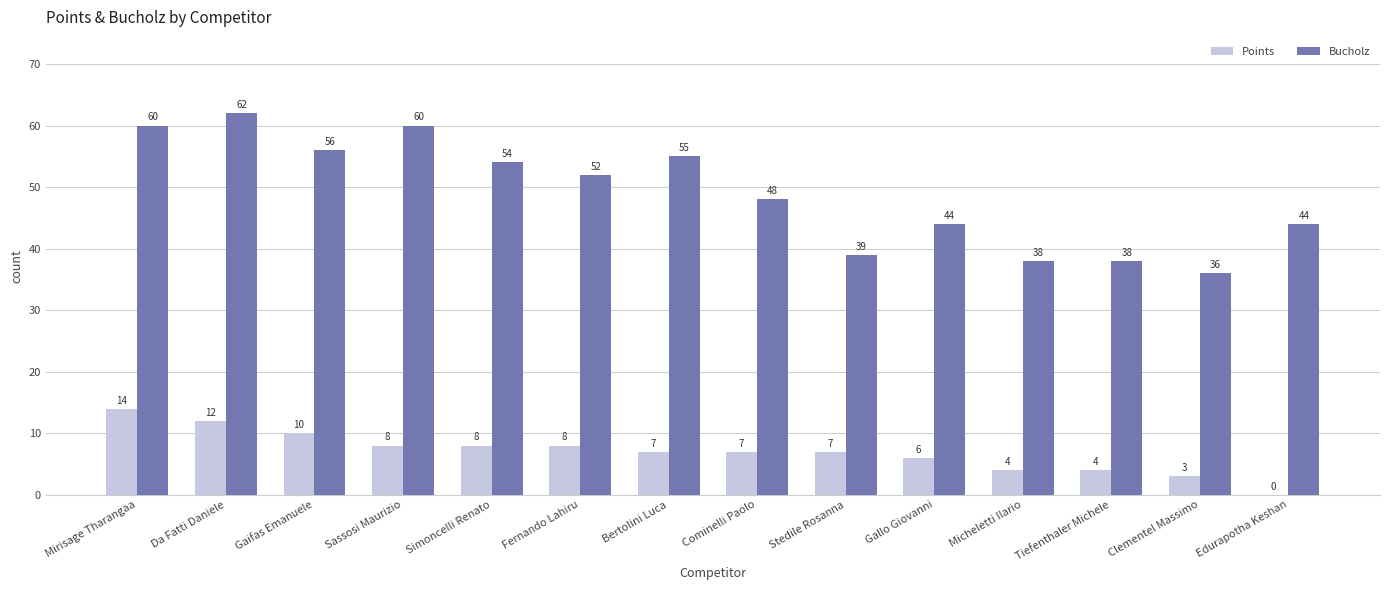

What value does the Bucholz series have at Simoncelli Renato?

54